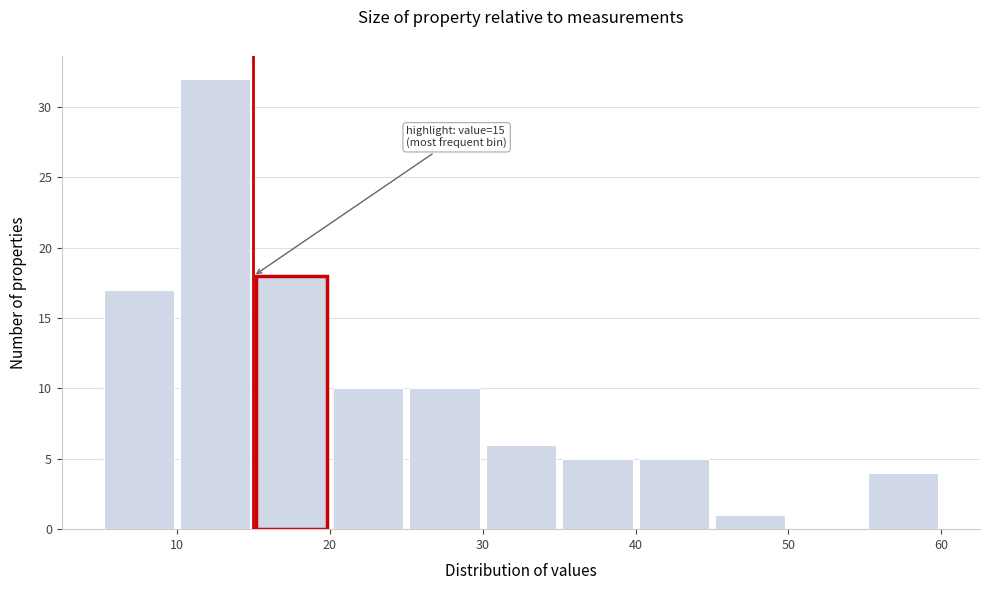

Which range on the x-axis has the tallest bar?

10 to 15